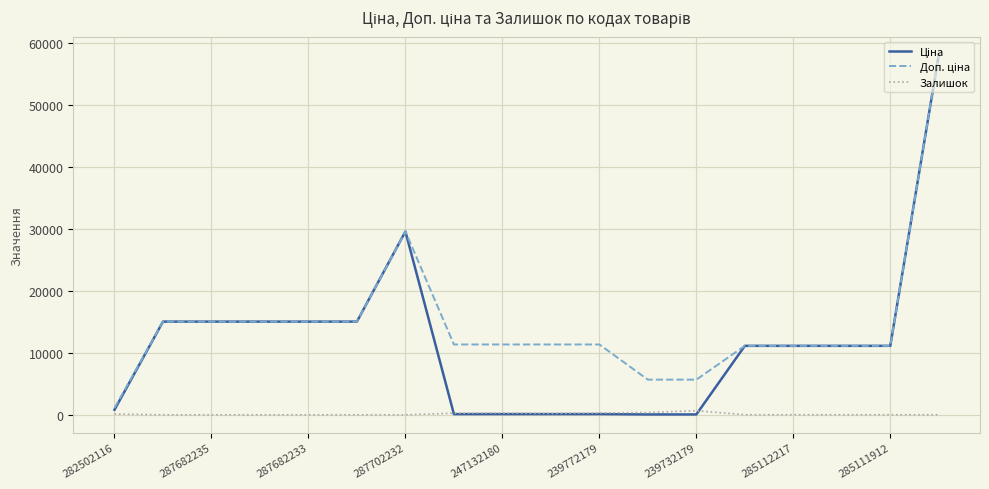

What is the greatest value displayed?

58037.0